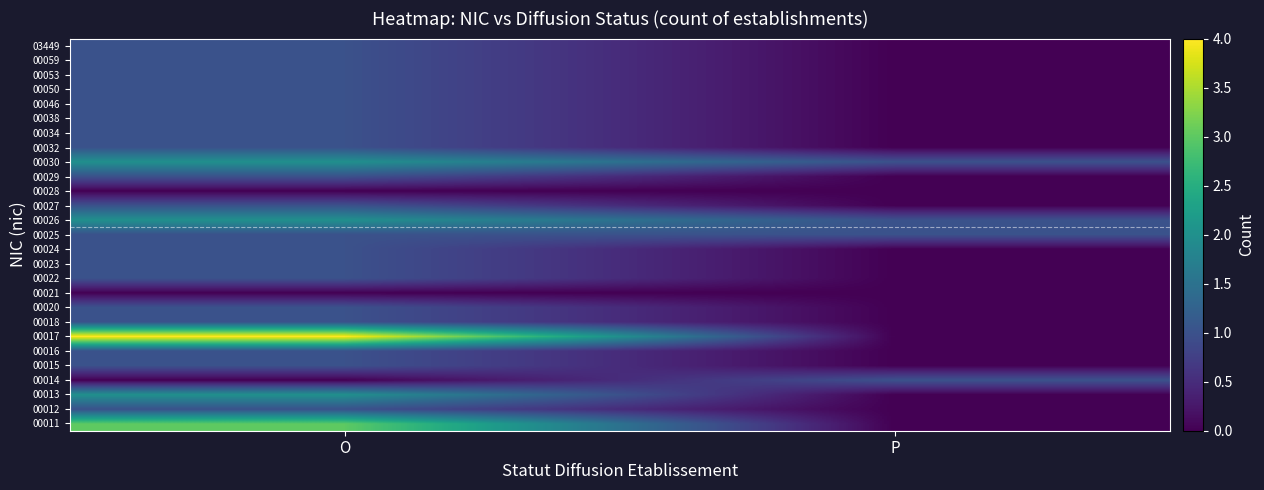

What is the total value across all series at O?

32